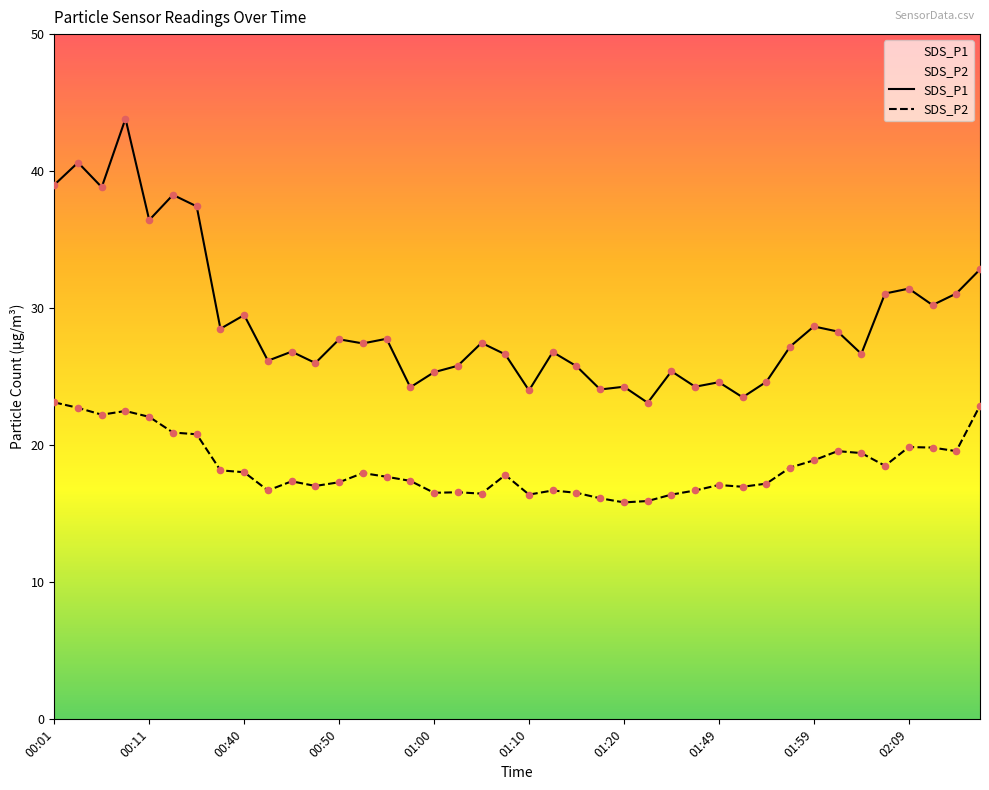

Which series reaches the maximum Y coordinate?

SDS_P1